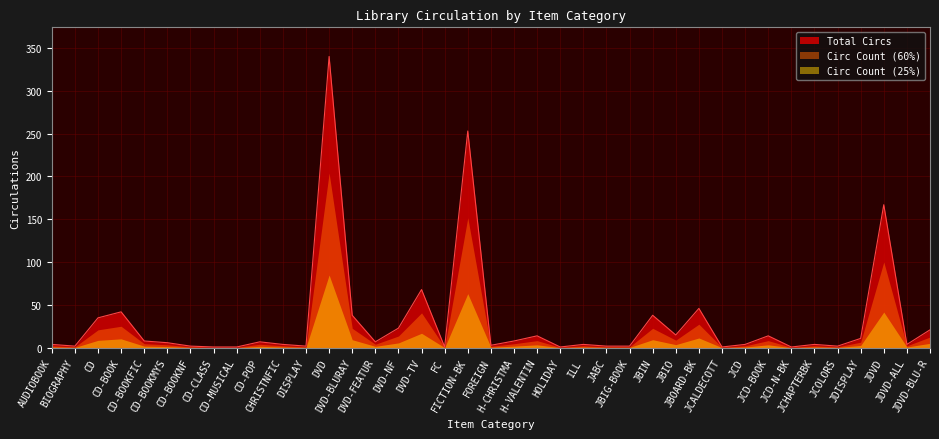

Where does the data first go above 6?

CD